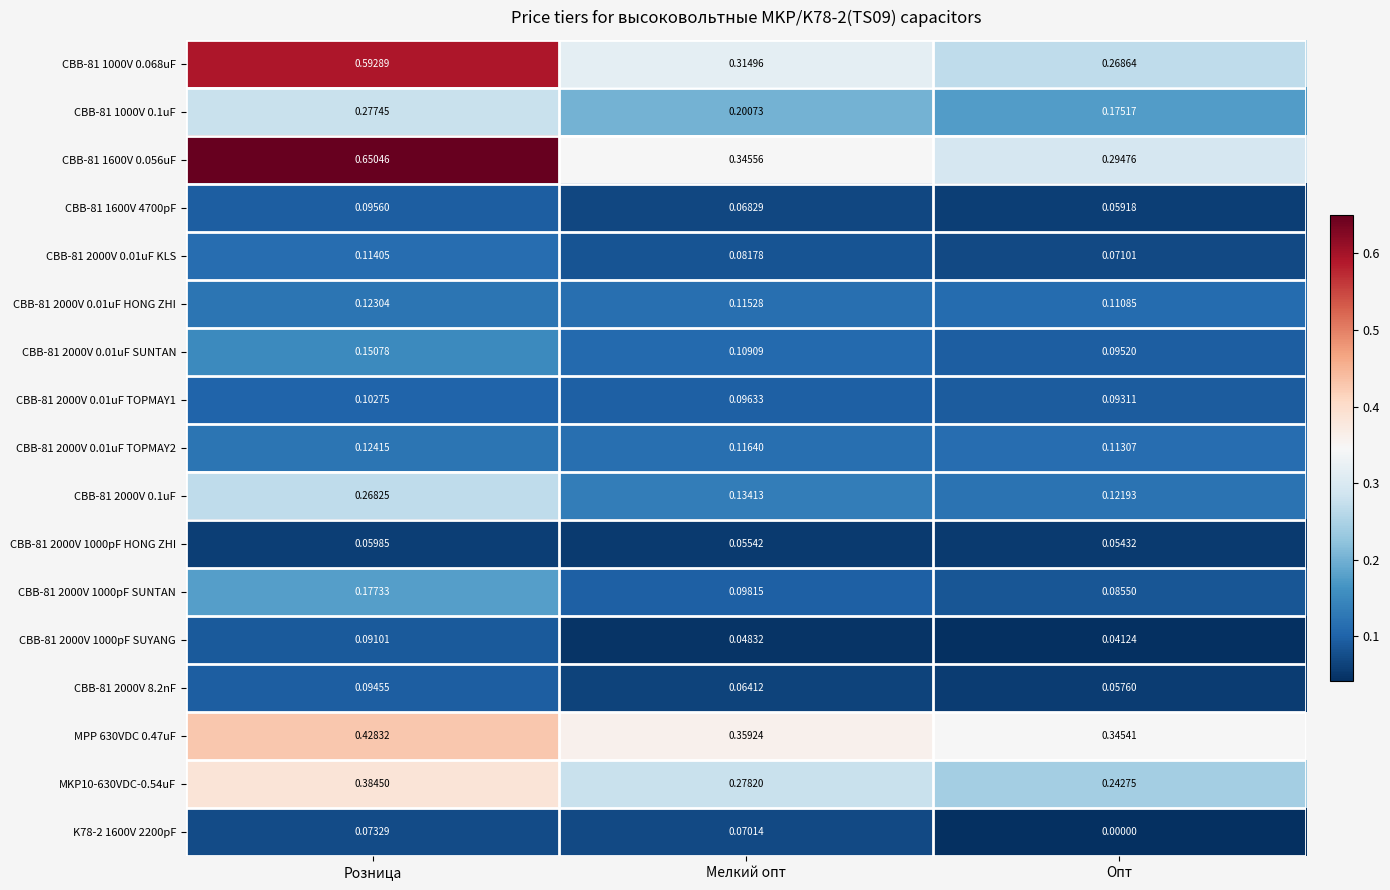

At which label is CBB-81 2000V 0.01uF TOPMAY1 closest to 0?

Опт